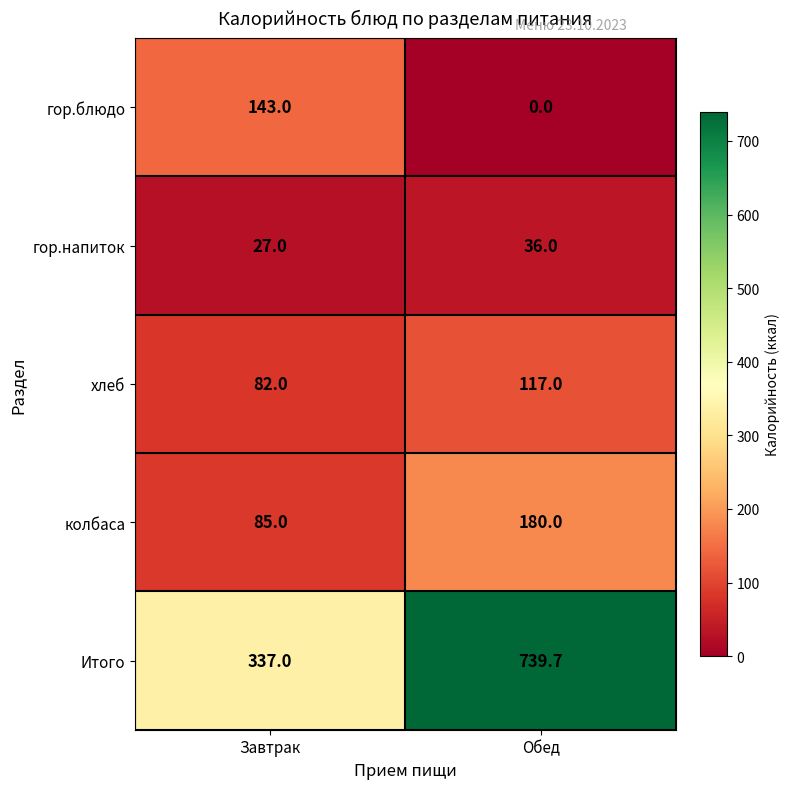

What is the average value of the хлеб series?

99.5